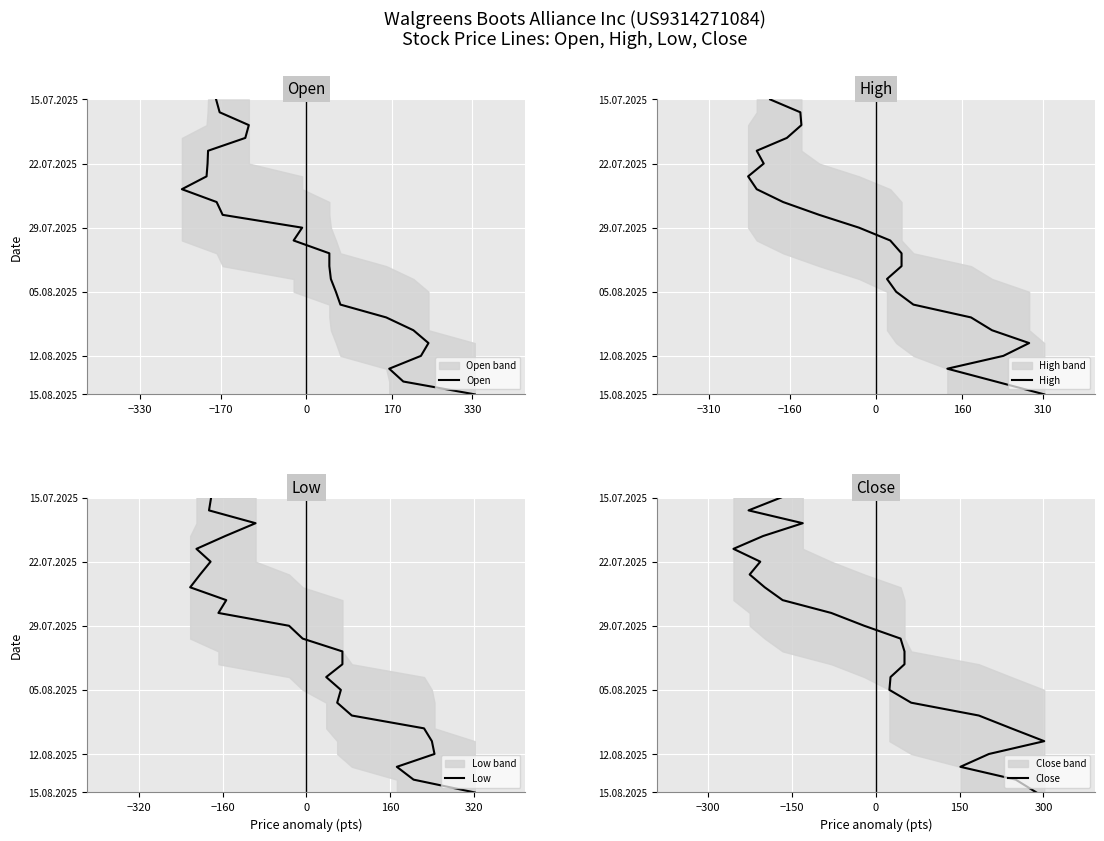

Is it true that Close equals 14 at 23?

False